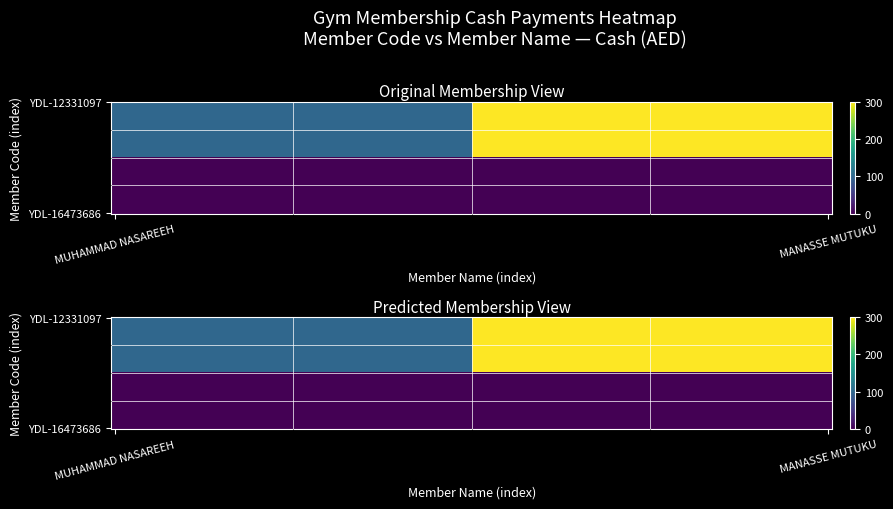

Reading left to right, extract all data points from this chart.

MUHAMMAD NASAREEH: YDL-12331097=100	YDL-16473686=0
MANASSE MUTUKU: YDL-12331097=300	YDL-16473686=0